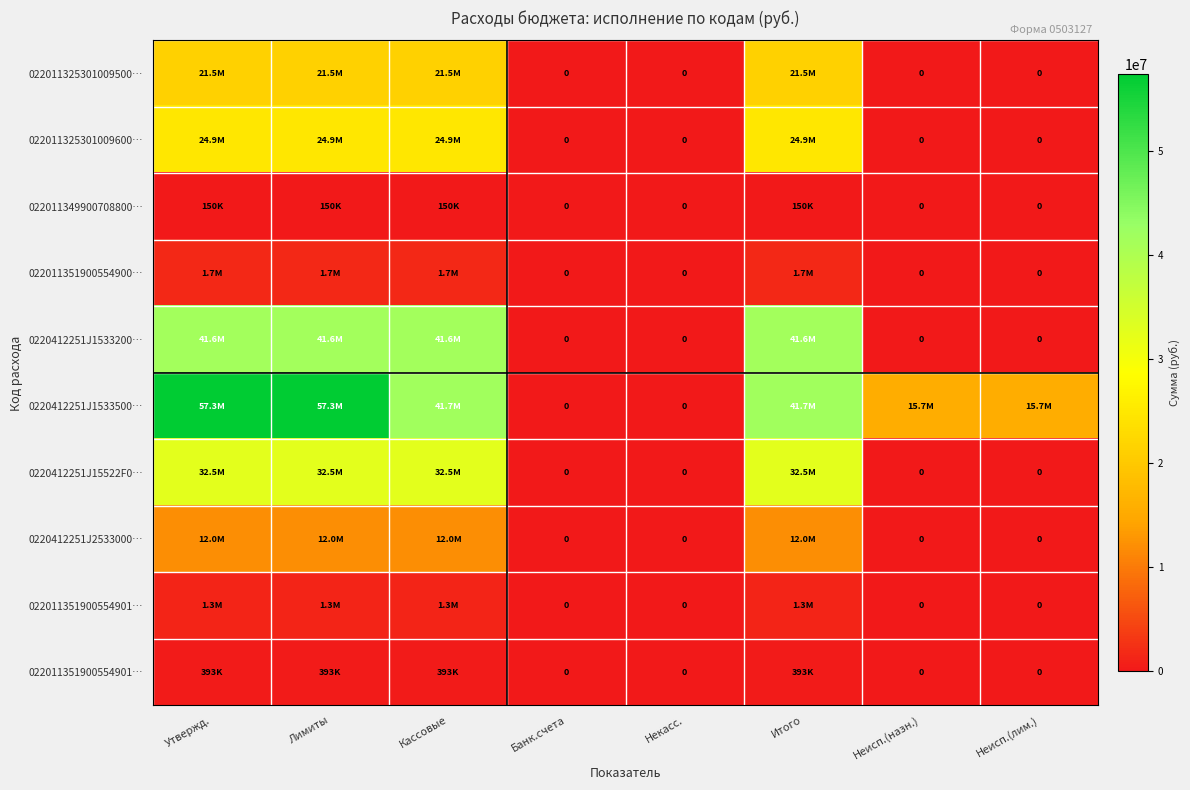

What is the total value across all series at Неисп.(лим.)?

15666069.4